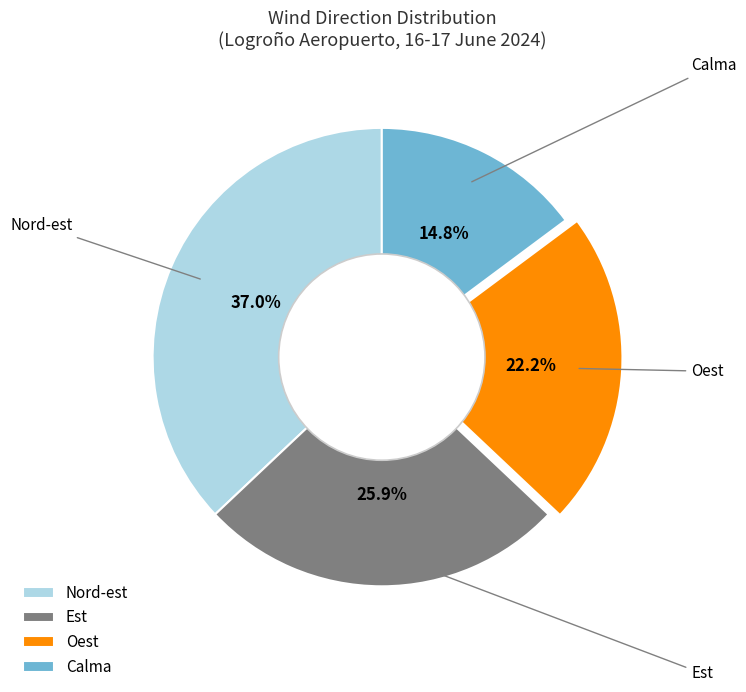

What percentage is the Oest slice, to the nearest percent?

22%